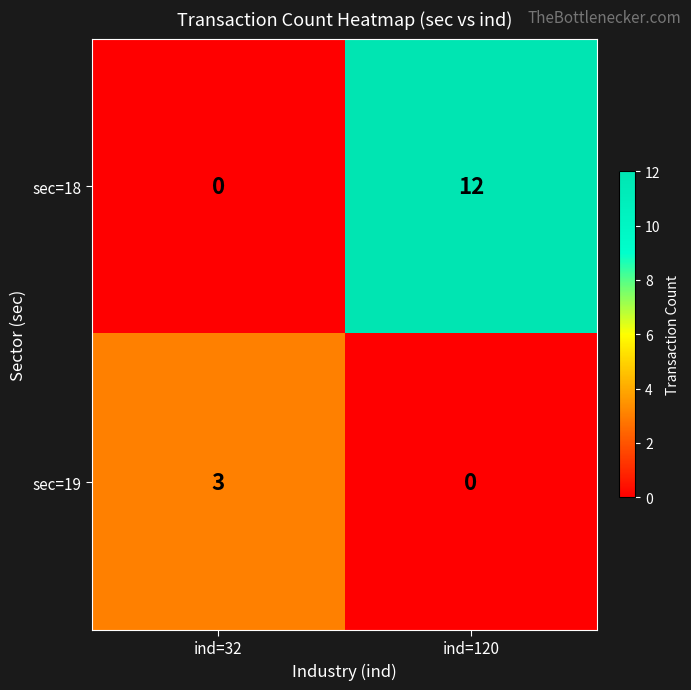

At which label does sec=19 reach its minimum?

ind=120